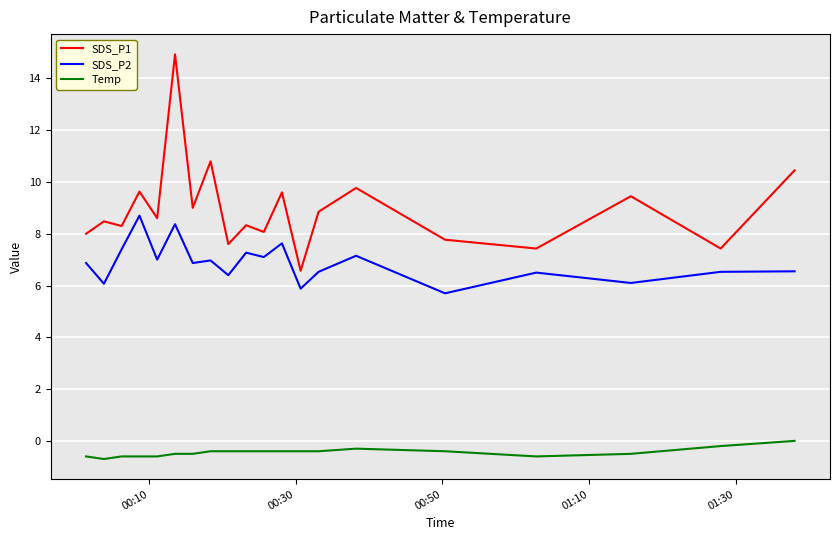

True or false: SDS_P2 and Temp cross at least once.

False